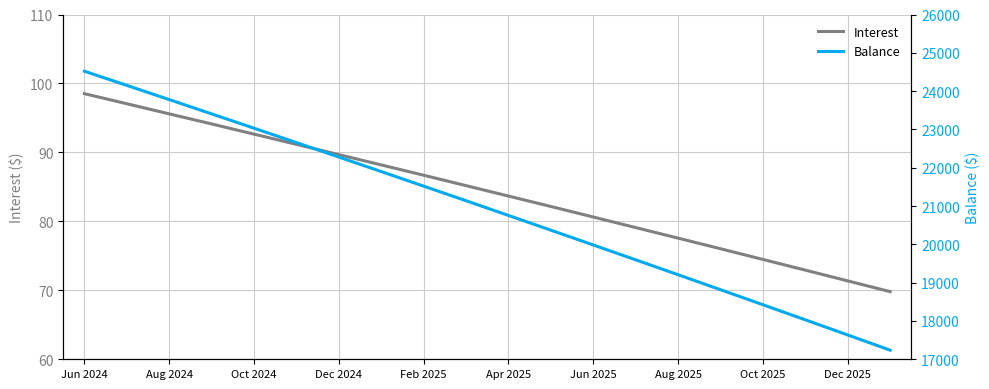

What is the difference between the maximum and second lowest values in the Balance series?

6885.0